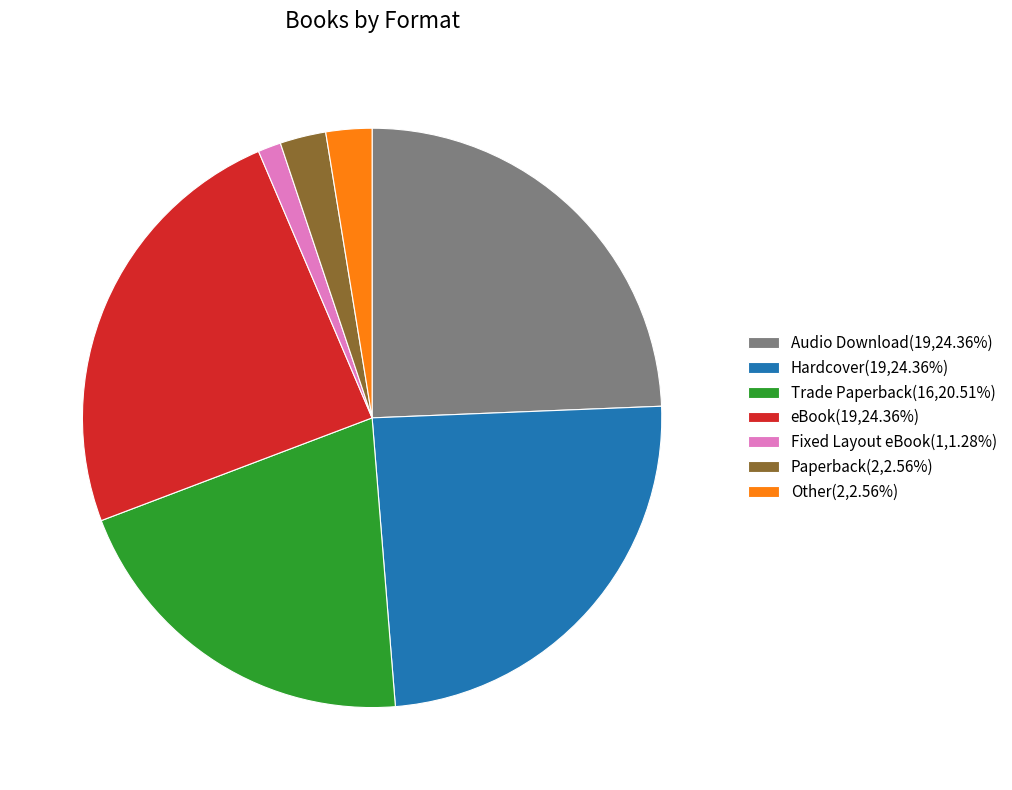

Approximately how many times larger is the value at Hardcover(19,24.36%) compared to Audio Download(19,24.36%)?

1.0